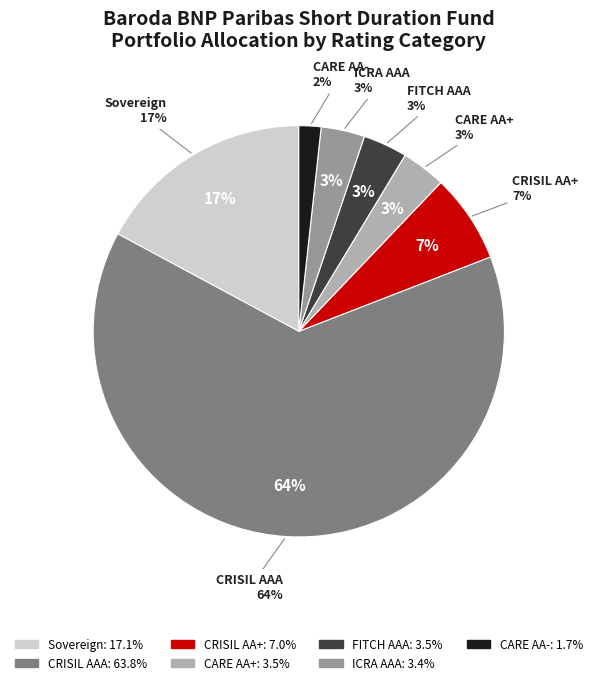

Rank the categories by value from lowest to highest.

CARE AA-, ICRA AAA, FITCH AAA, CARE AA+, CRISIL AA+, Sovereign, CRISIL AAA